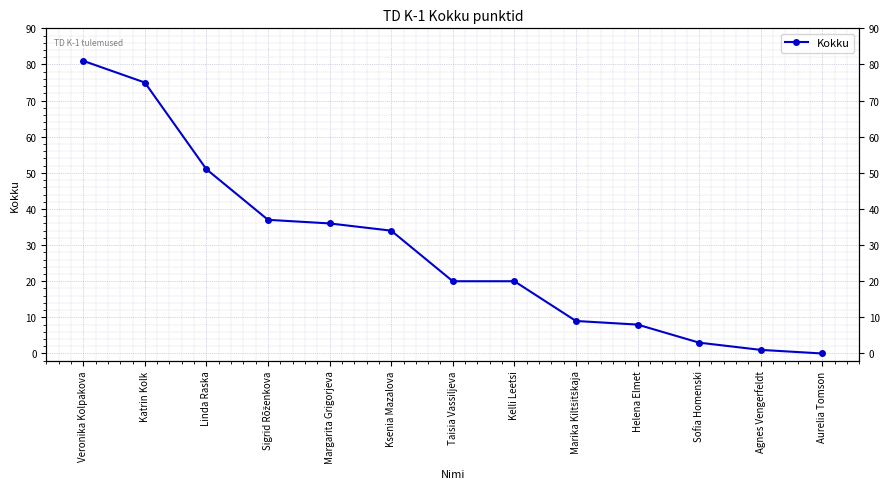

How many distinct data groups are displayed?

1